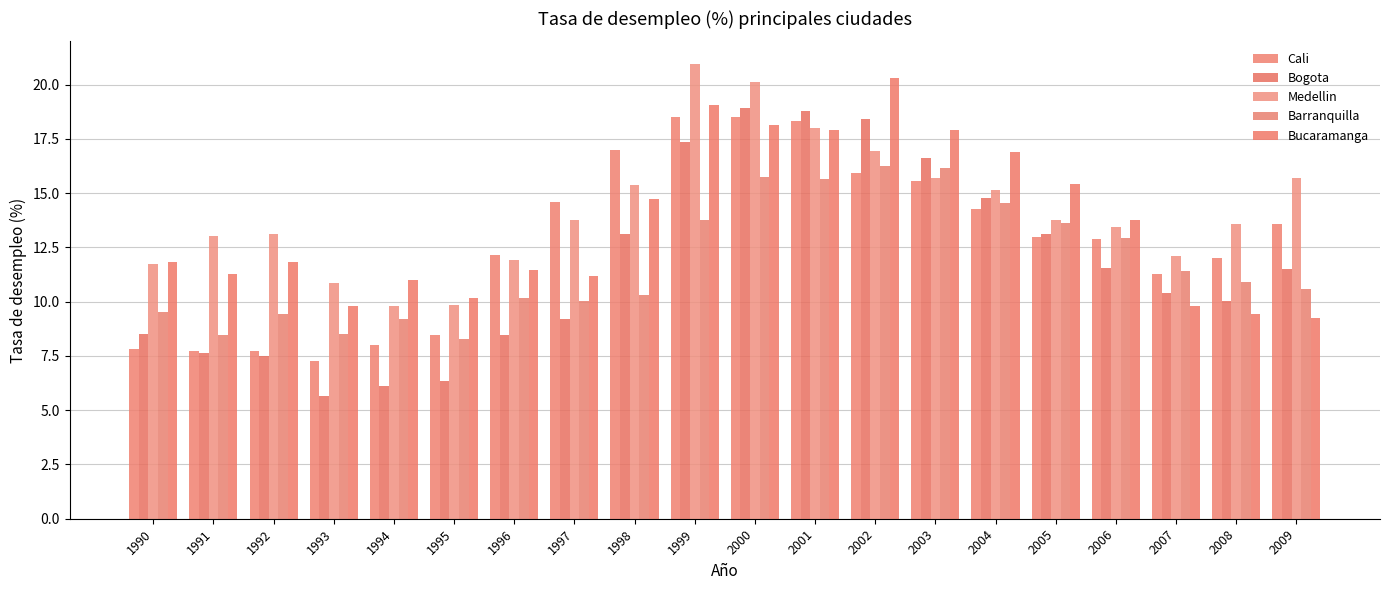

True or false: Bucaramanga has a value of 19.1 at 1999.

True